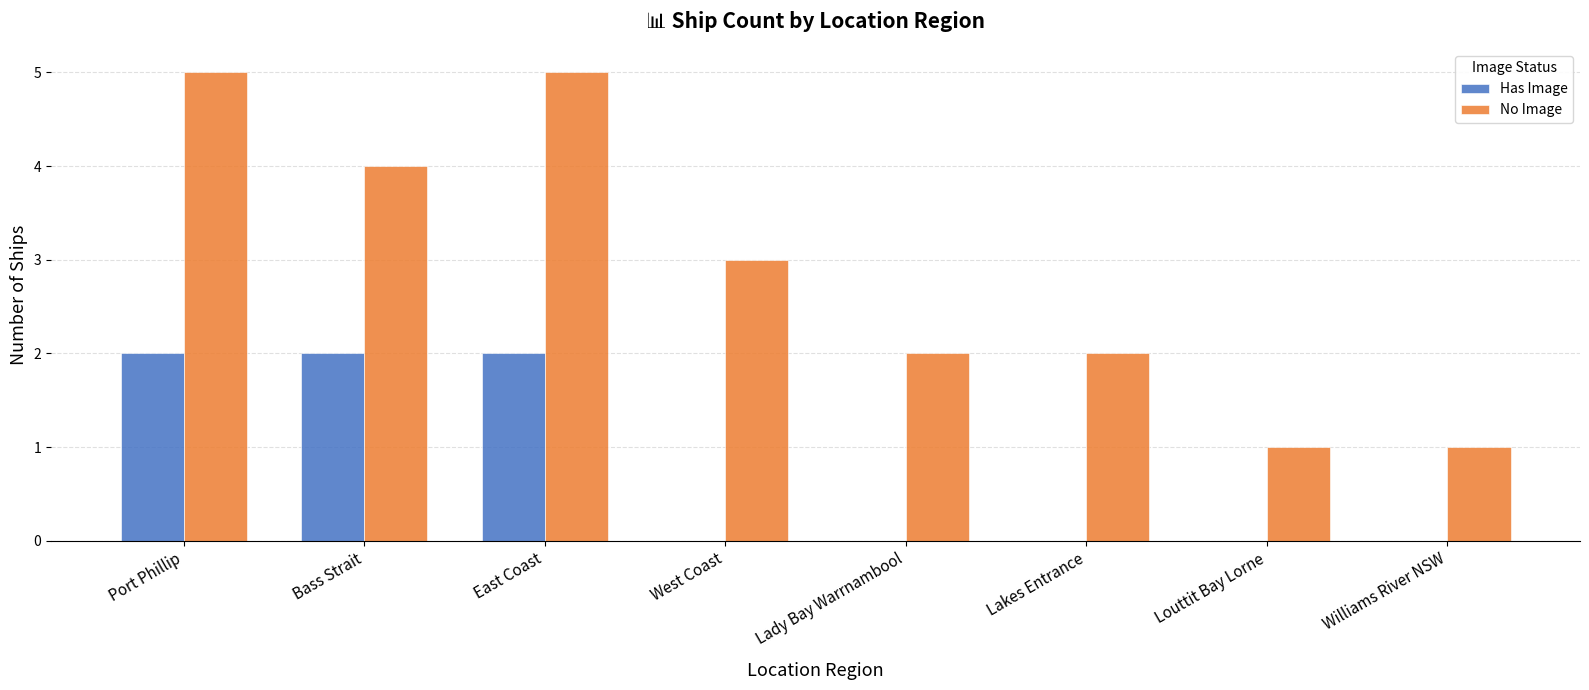

Which series changed the most between Bass Strait and Williams River NSW?

No Image